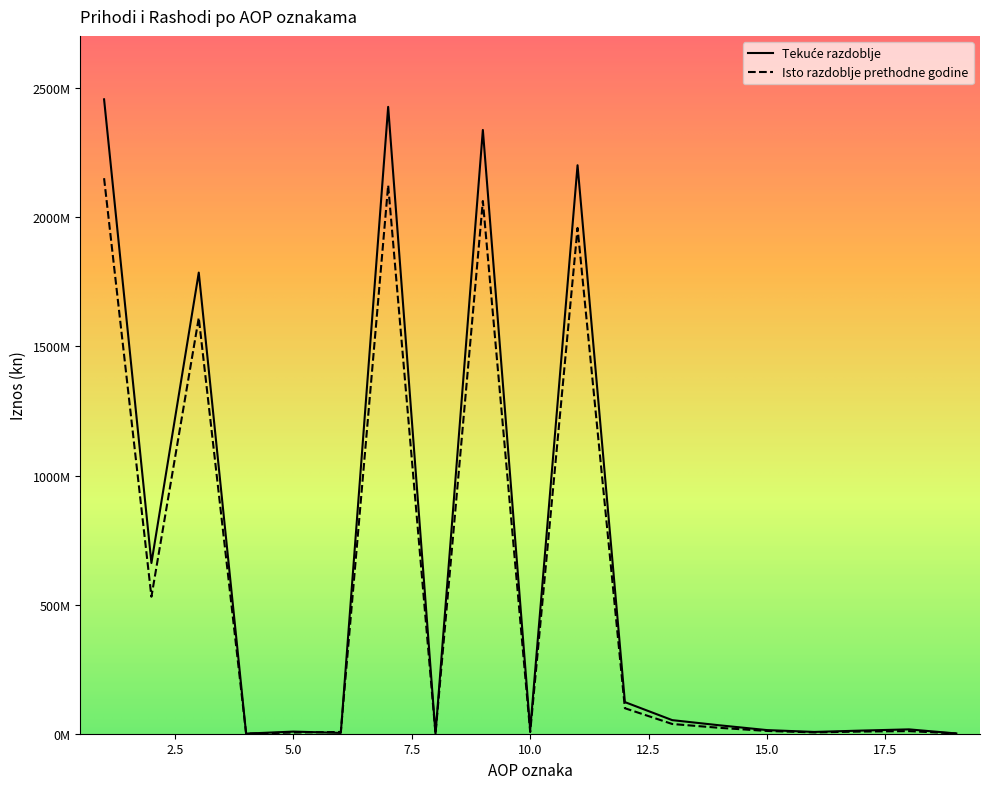

At which category is the sum across all series the highest?

1